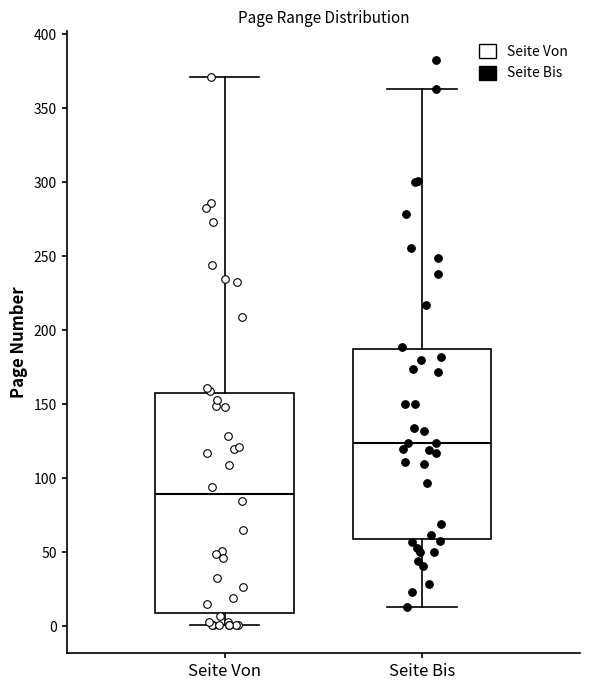

Where is the upper edge of the box for Seite Von on the y-axis? The values are not printed on the chart, so give them approximately, as read against the axis.

160